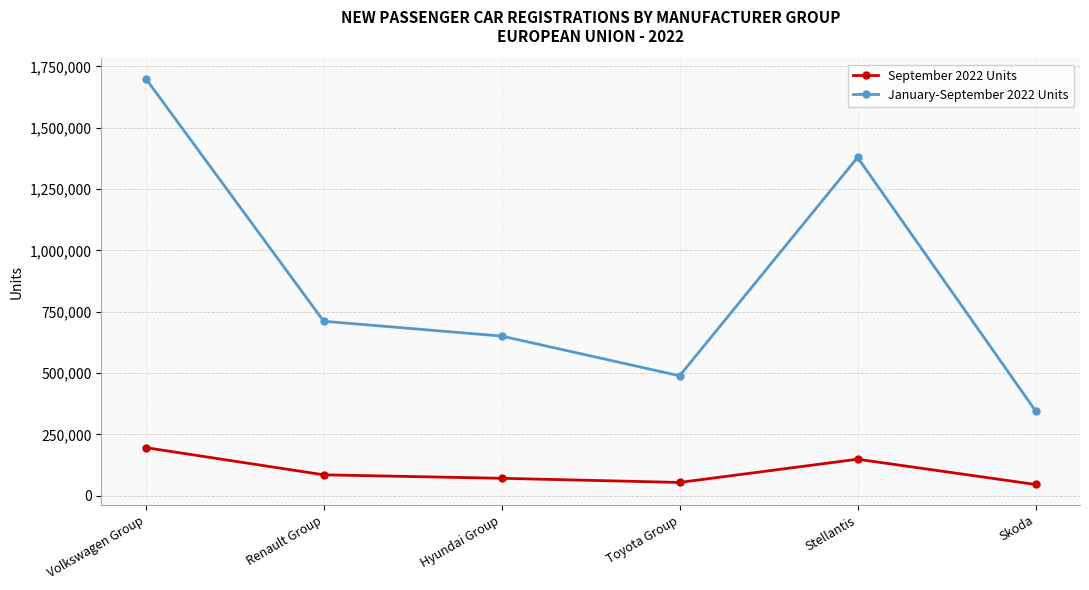

In September 2022 Units, how many points are higher than both neighbors (excluding endpoints)?

1